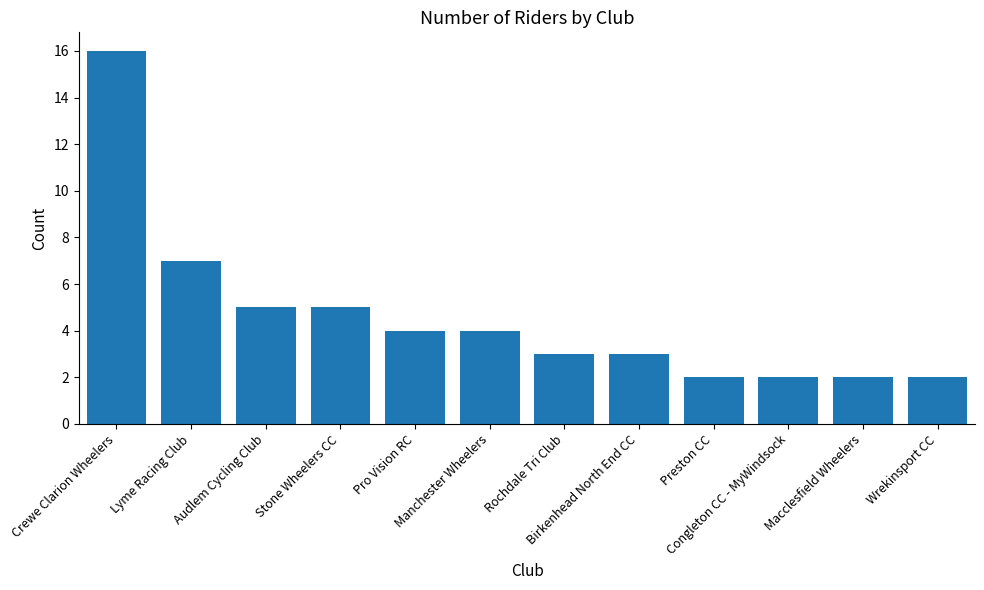

Where is the data nearest to the value 9?

Lyme Racing Club